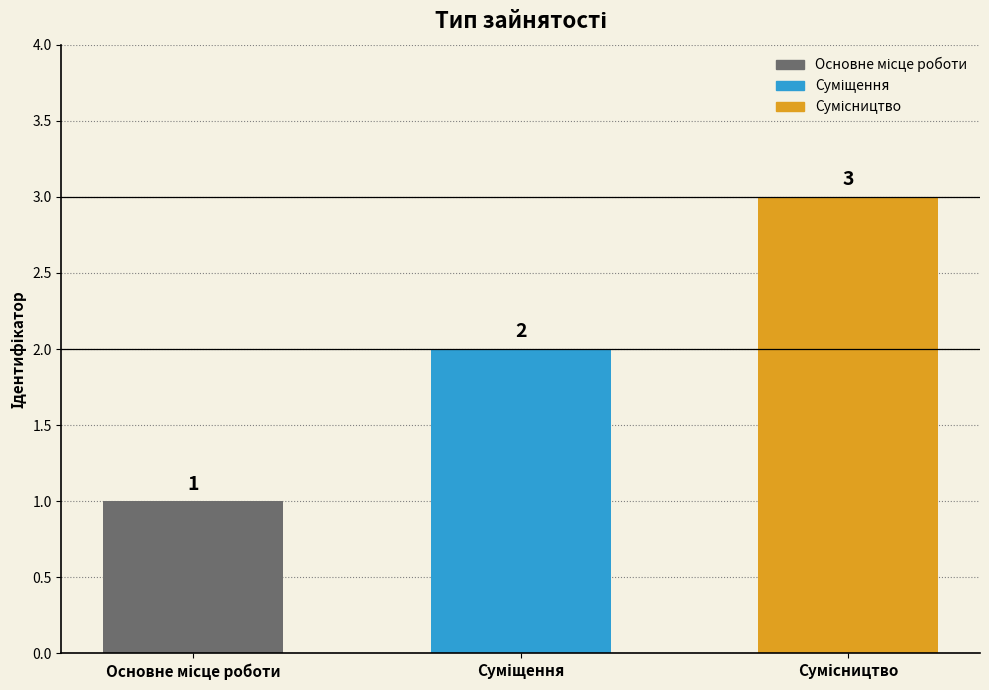

What is the greatest value displayed?

3